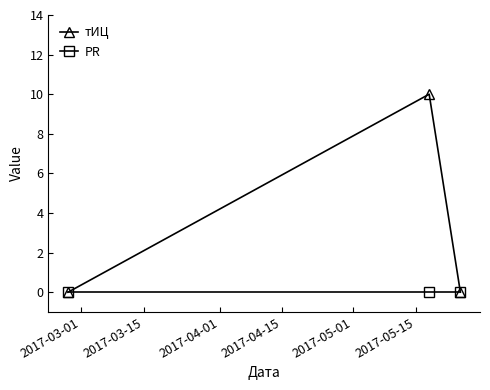

How many distinct data groups are displayed?

2